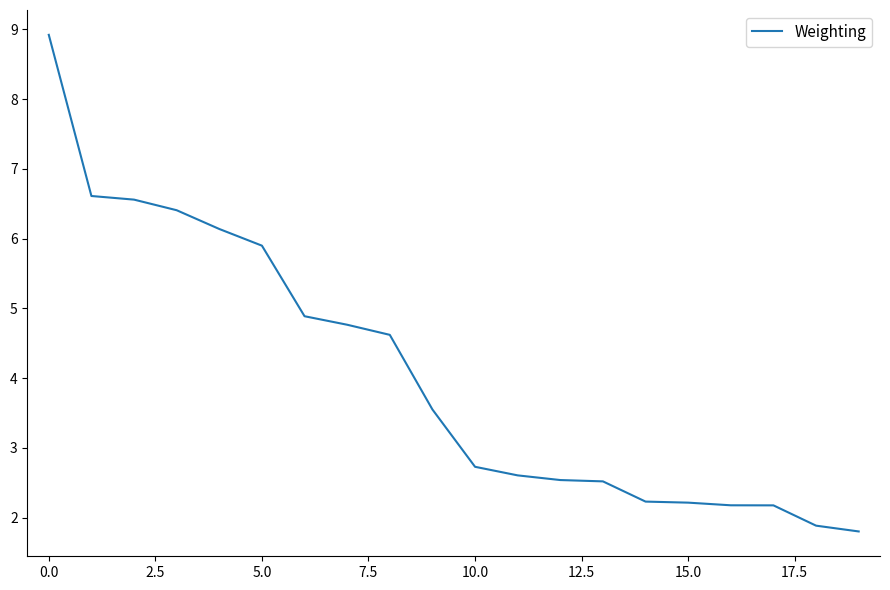

What is the greatest value displayed?

8.9